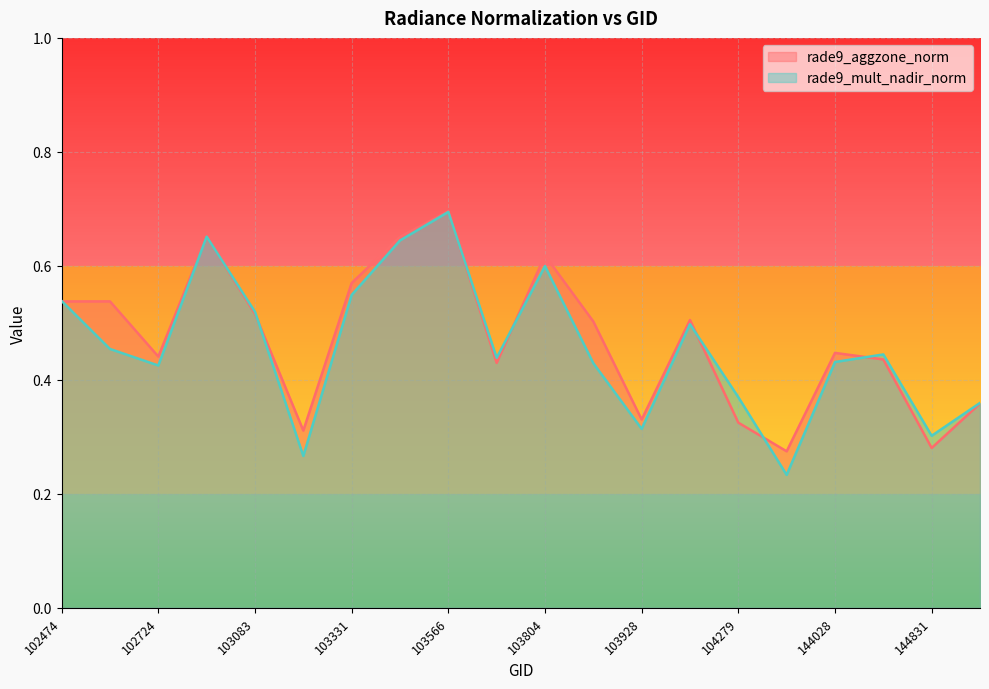

What is the minimum value for rade9_mult_nadir_norm?

0.2